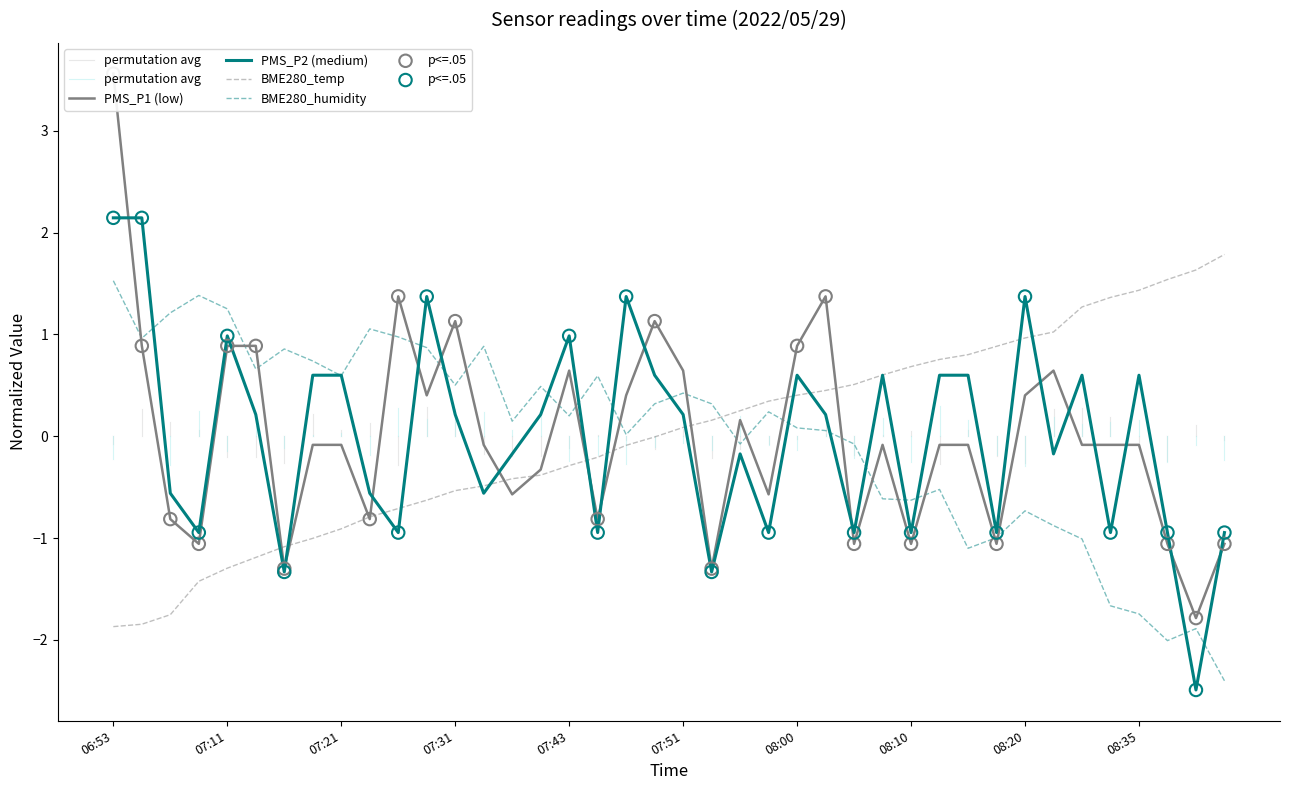

Which series reaches the maximum Y coordinate?

PMS_P1